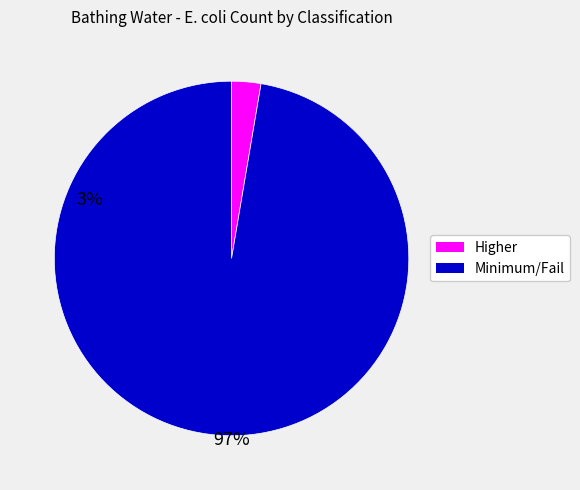

Does any single category account for the majority?

Yes